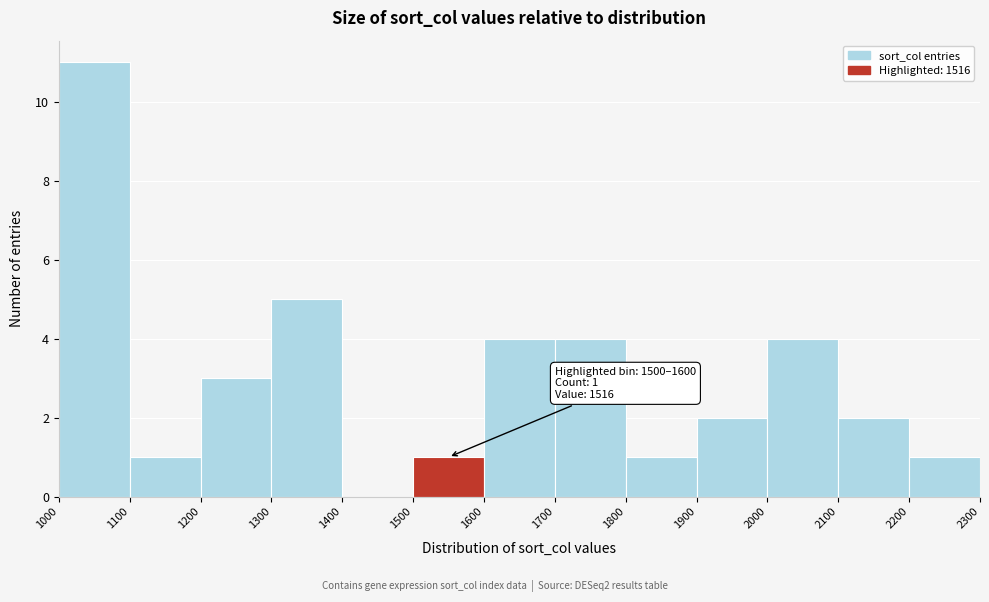

Which range on the x-axis has the tallest bar?

1000 to 1100